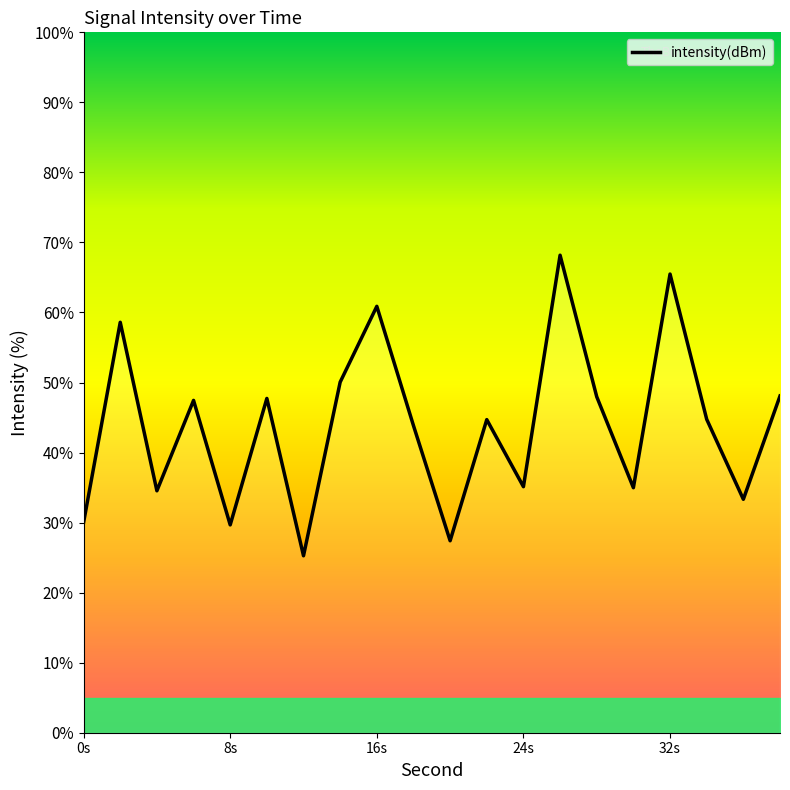

What is the difference between the maximum and minimum values?

42.9